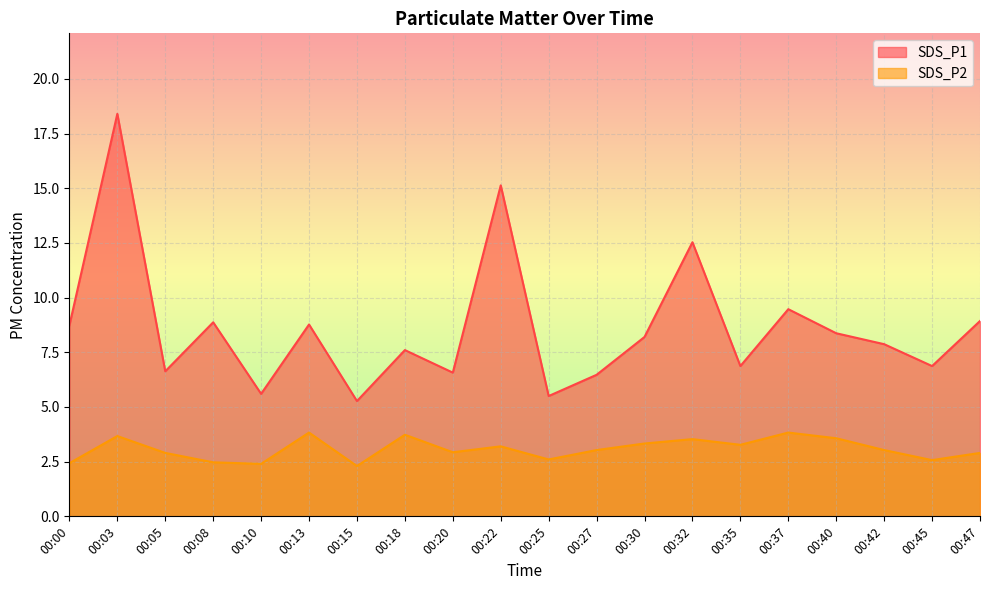

At how many categories does at least one series exceed 15?

2